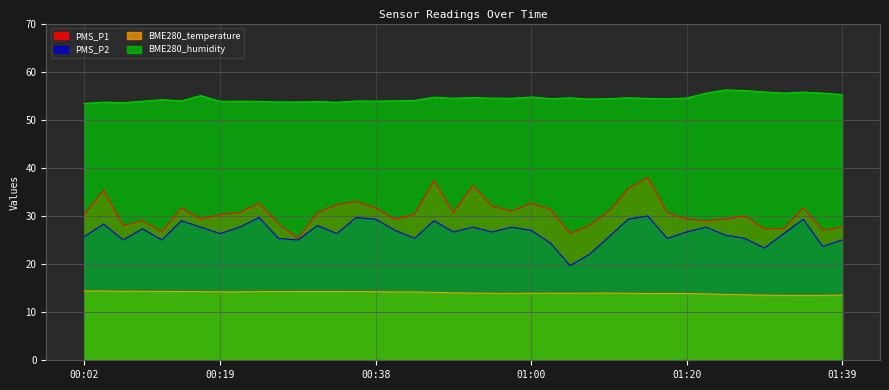

At how many categories does at least one series exceed 23?

40